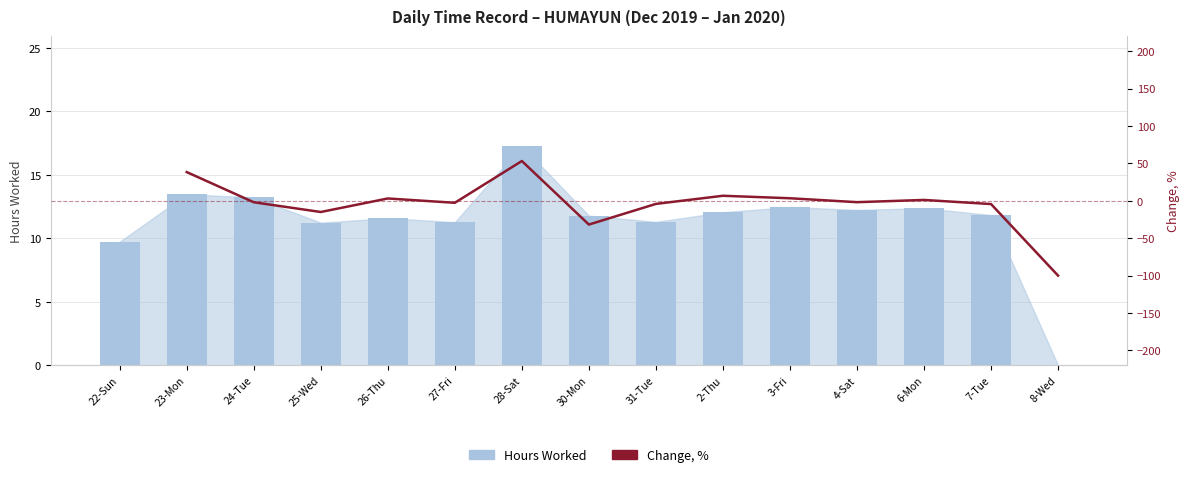

Between 22-Sun and 4-Sat, which series saw the biggest shift?

Hours Worked